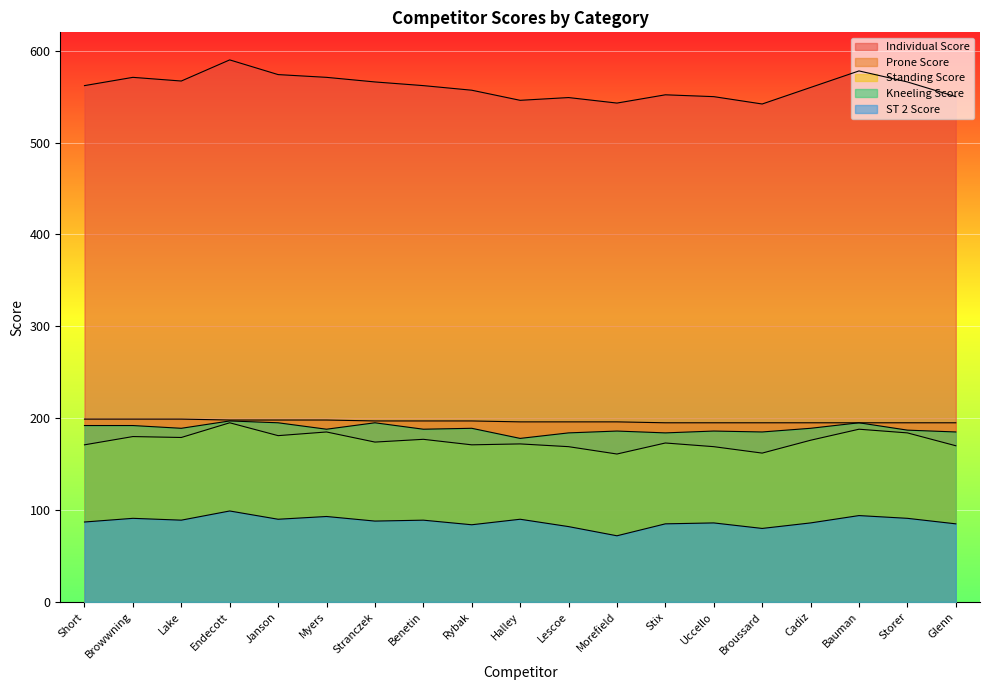

What is the value of the Individual Score point at the 1st from the left?

562